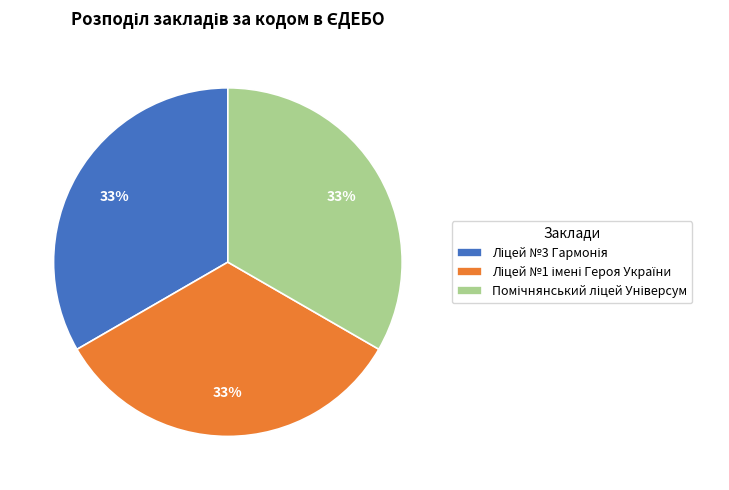

Count the number of slices in the pie.

3